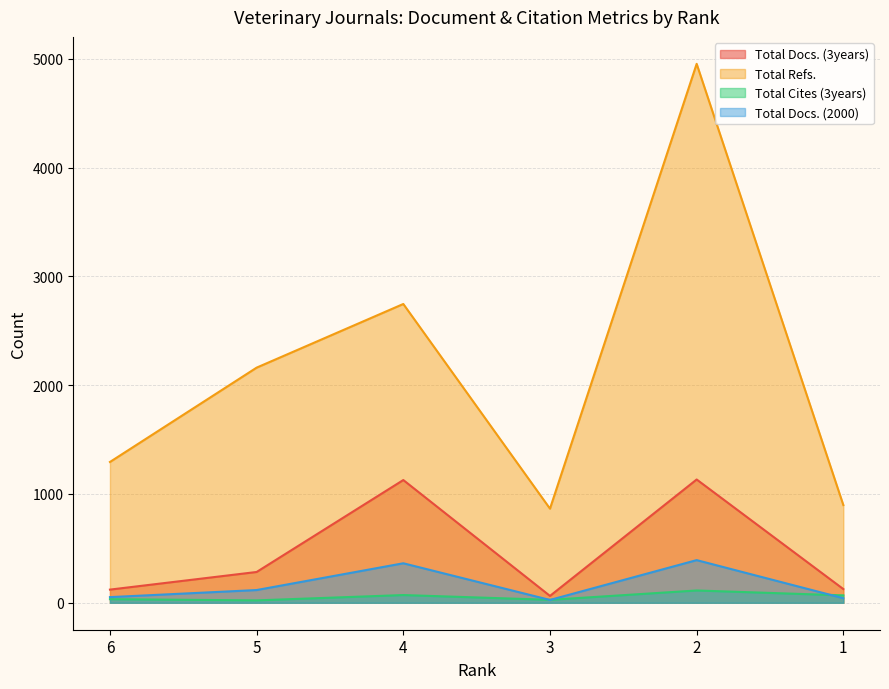

What is the difference between the maximum and minimum values in the Total Docs. (2000) series?

366